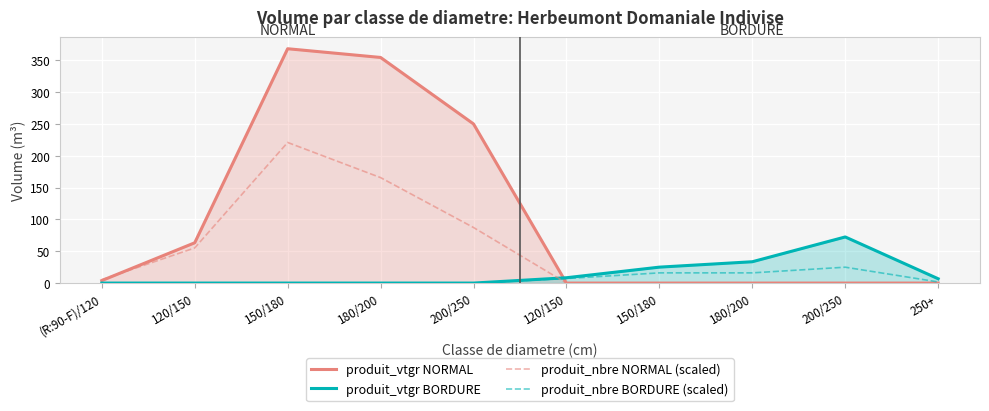

Which category has the highest value across all series?

150/180